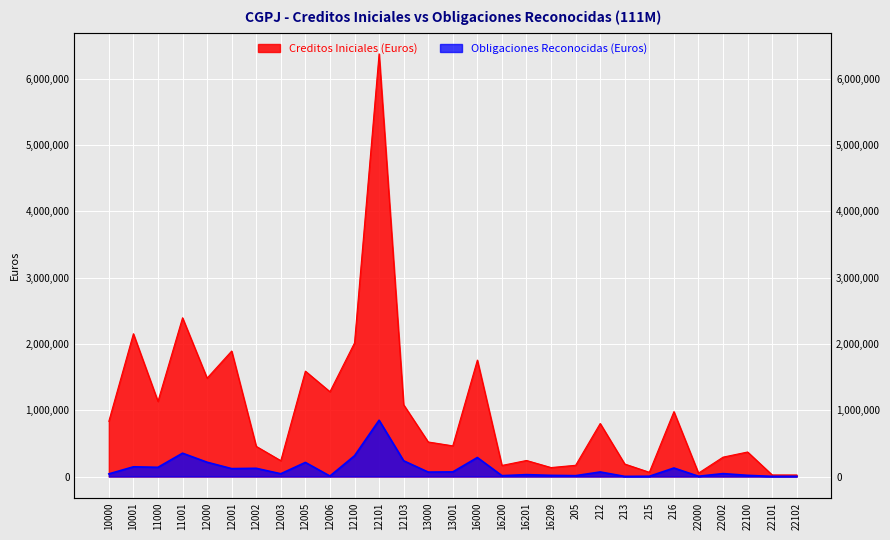

Is the value of Obligaciones Reconocidas (Euros) at 22102 greater than the value of Creditos Iniciales (Euros) at 16209?

No